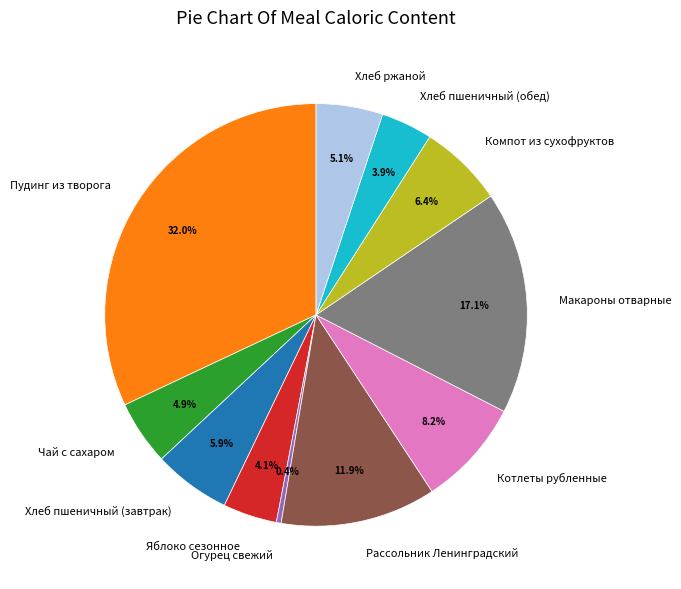

To the nearest percent, what portion does Пудинг из творога represent?

32%